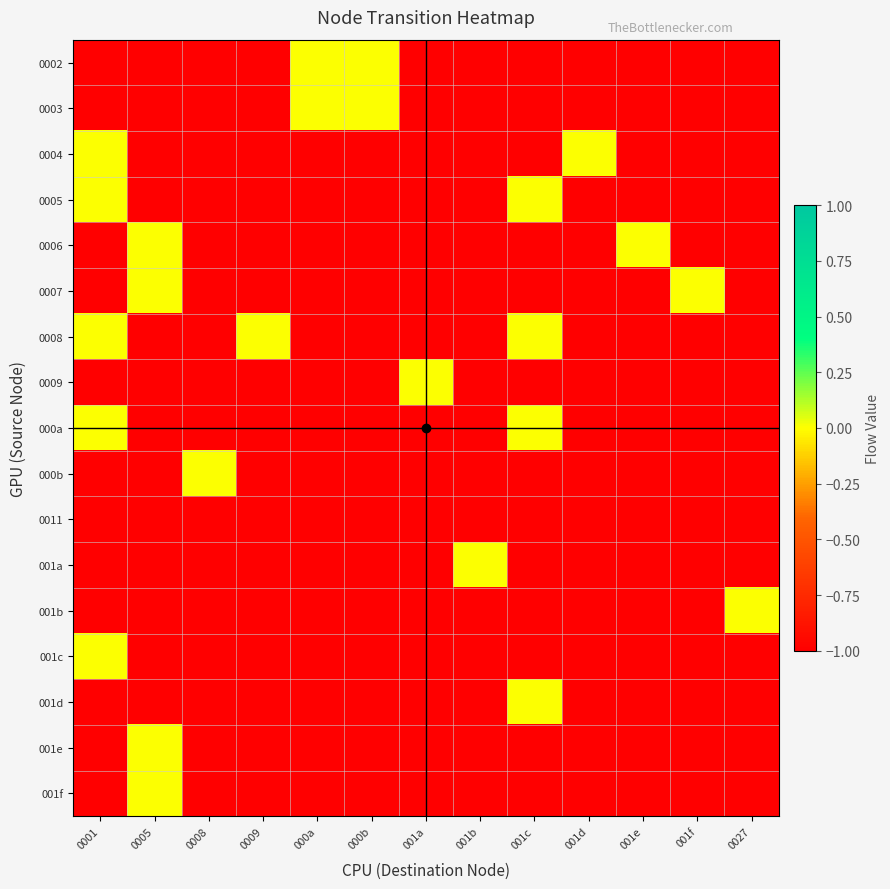

Between 000a and 001b, which series saw the biggest shift?

0002